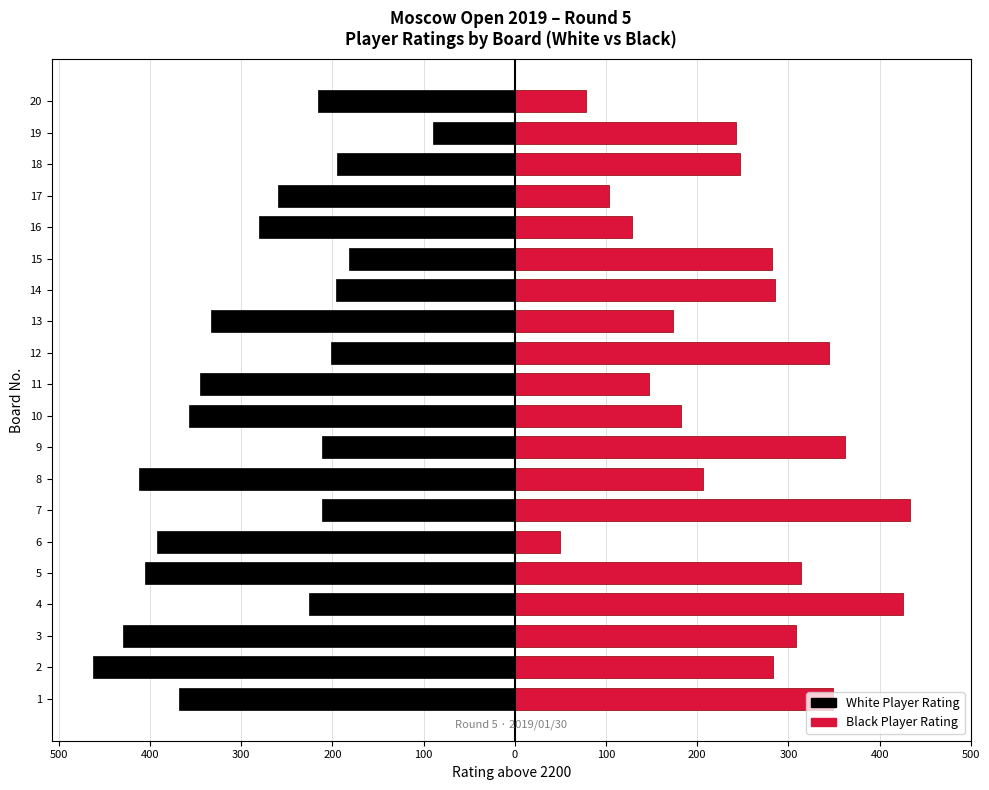

What is the difference between the maximum and minimum values in the Black Player Rating series?

383